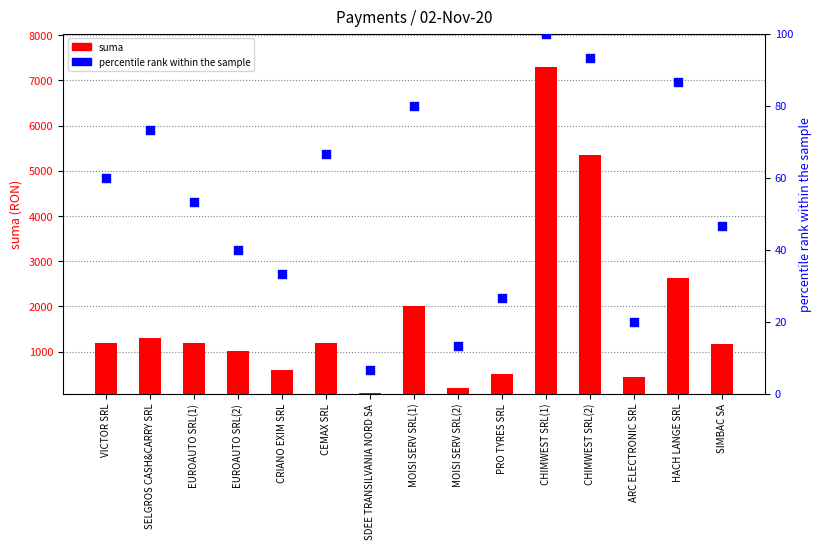

At which category is the sum across all series the highest?

CHIMWEST SRL(1)